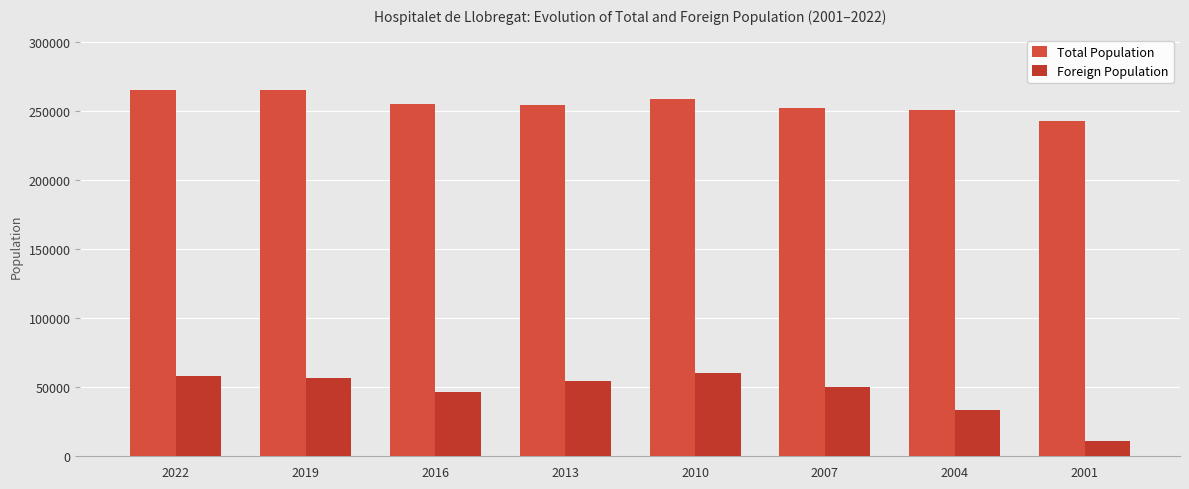

What is the highest value of the Total Population series?

265444